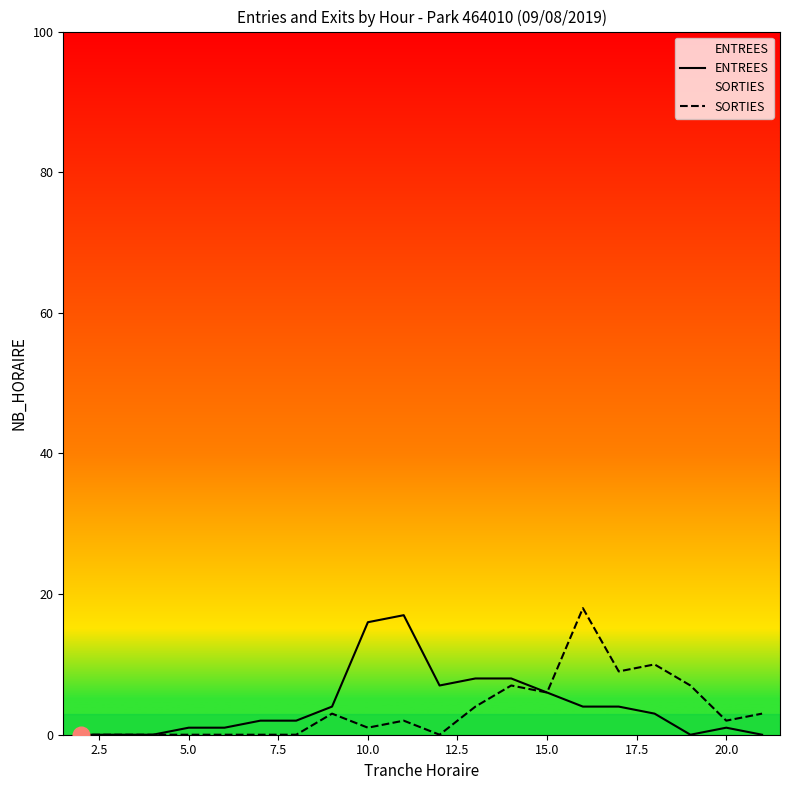

Reading right to left, list all the values displayed in this chart.

ENTREES: 0	1	0	3	4	4	6	8	8	7	17	16	4	2	2	1	1	0	0	0
SORTIES: 3	2	7	10	9	18	6	7	4	0	2	1	3	0	0	0	0	0	0	0